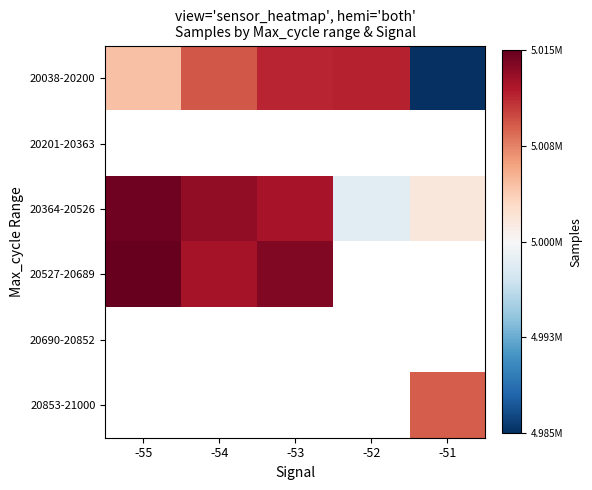

Read the 20364-20526 value at -55.

5014891.0